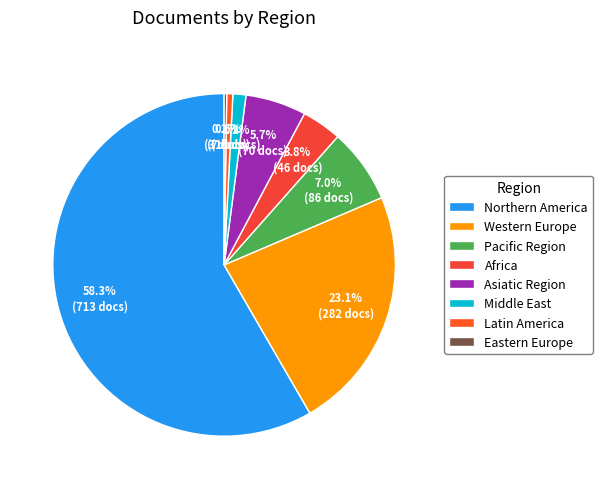

What percentage is the Middle East slice, to the nearest percent?

1%